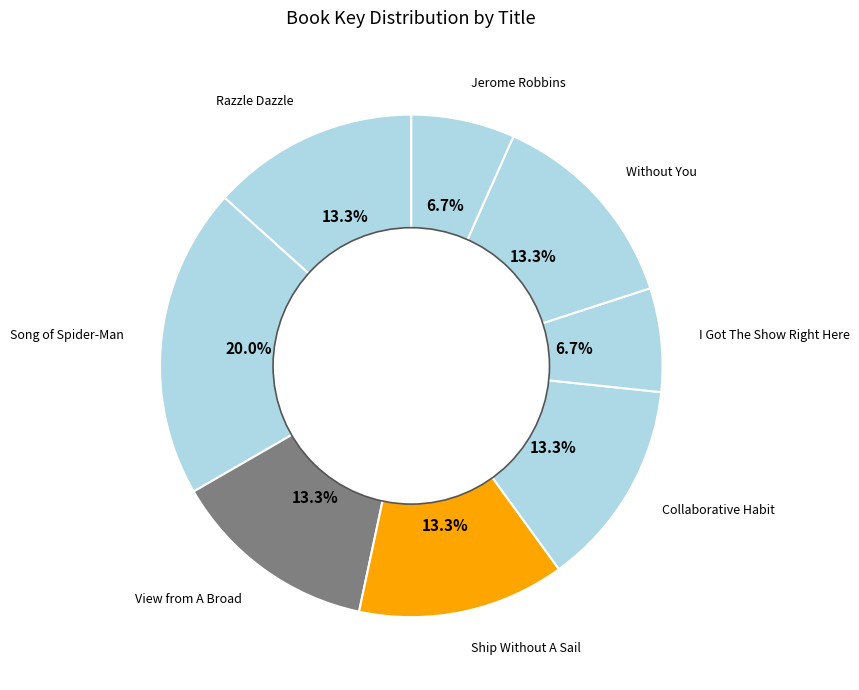

How many slices are in this pie chart?

8